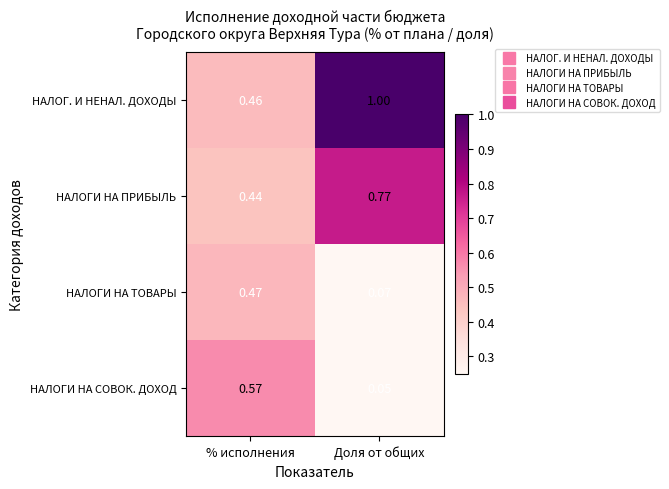

Which series changed the most between % исполнения and Доля от общих?

НАЛОГ. И НЕНАЛ. ДОХОДЫ